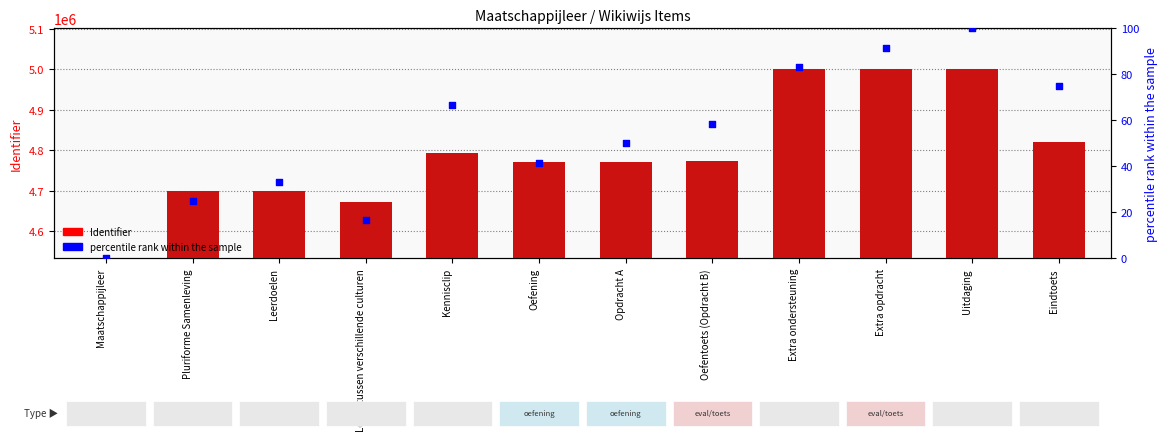

Which series reaches the minimum Y coordinate?

Identifier